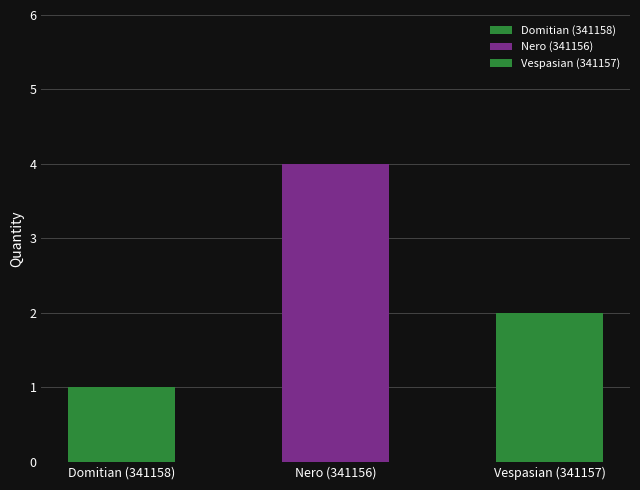

What is the value of the 2nd bar from the left?

4